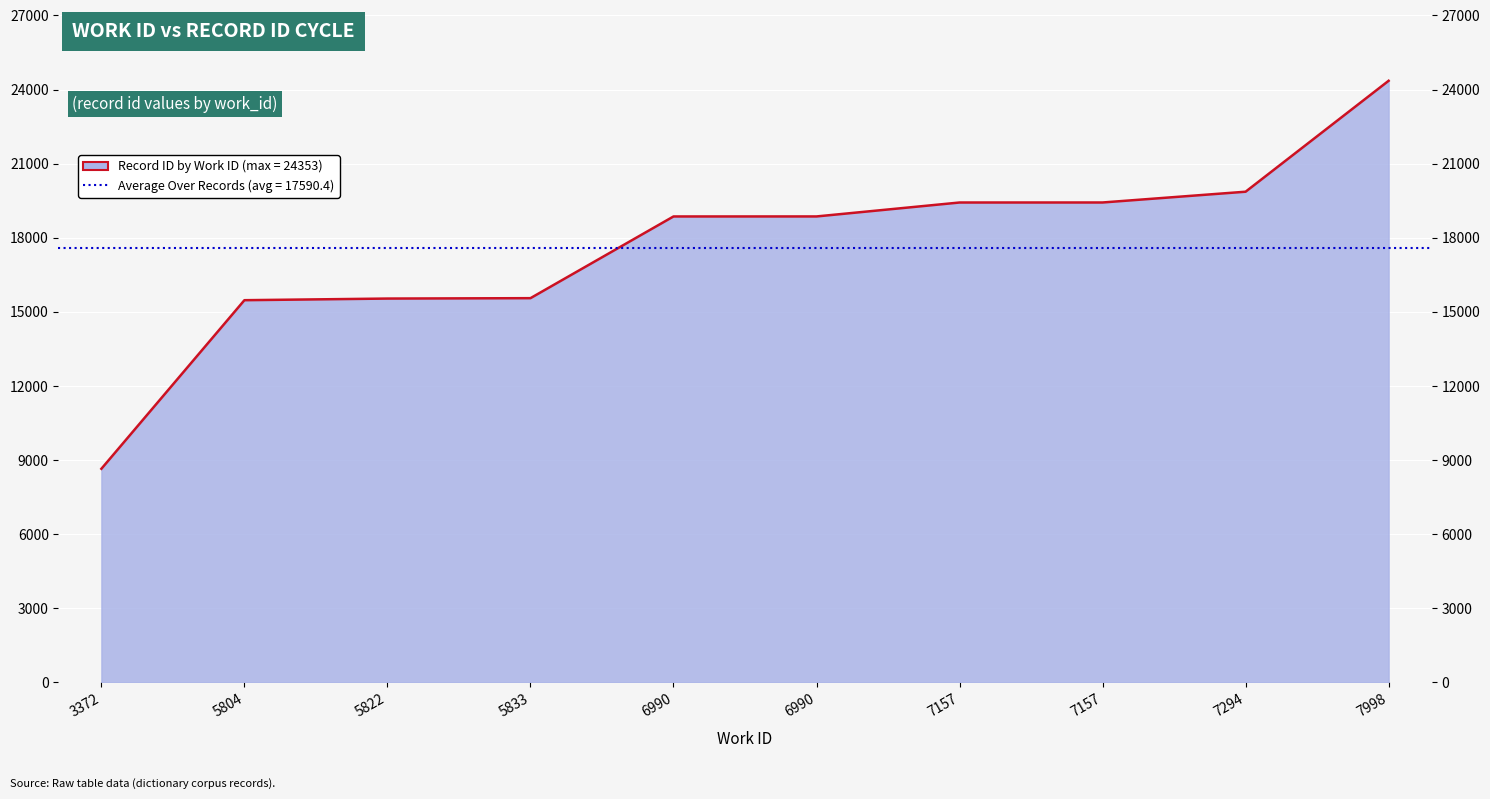

At which label is the value closest to 16500?

5833